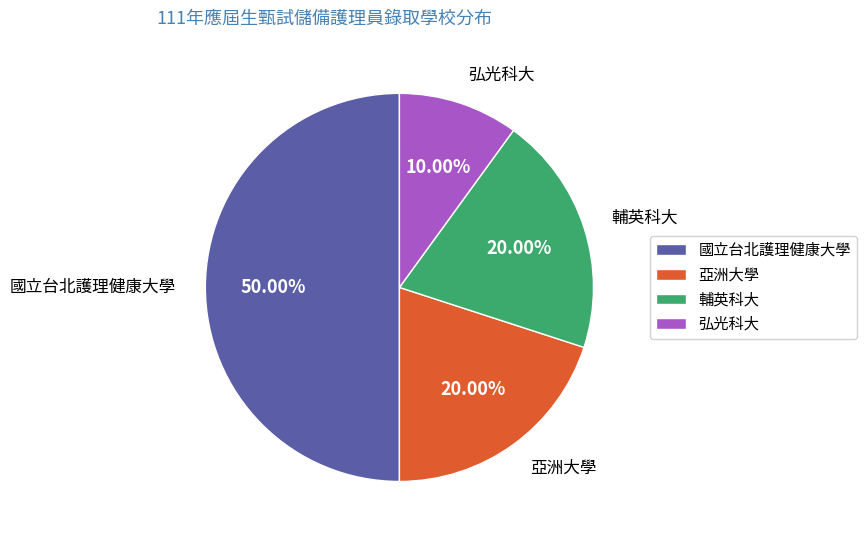

How many segments does this pie chart have?

4